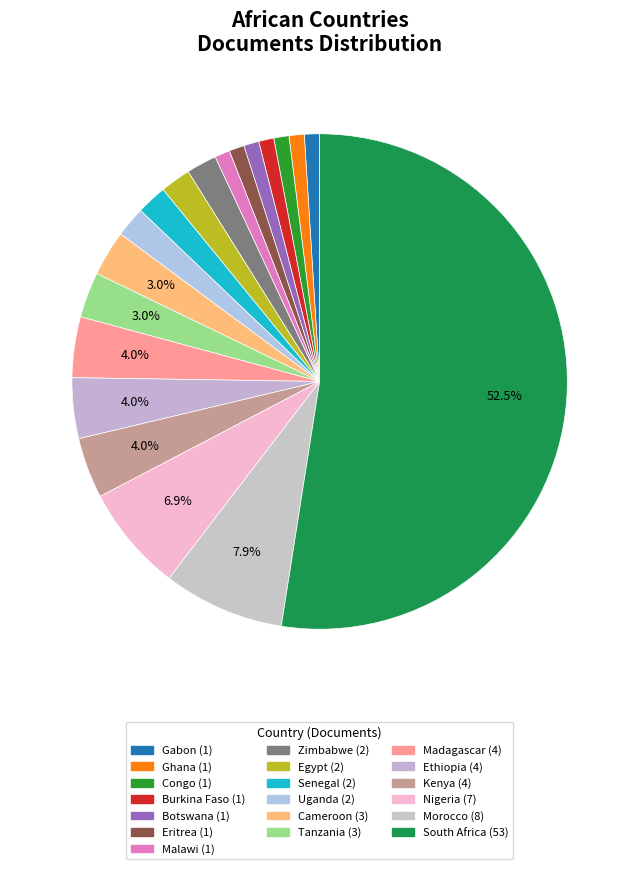

True or false: Congo accounts for 11% of the total.

False